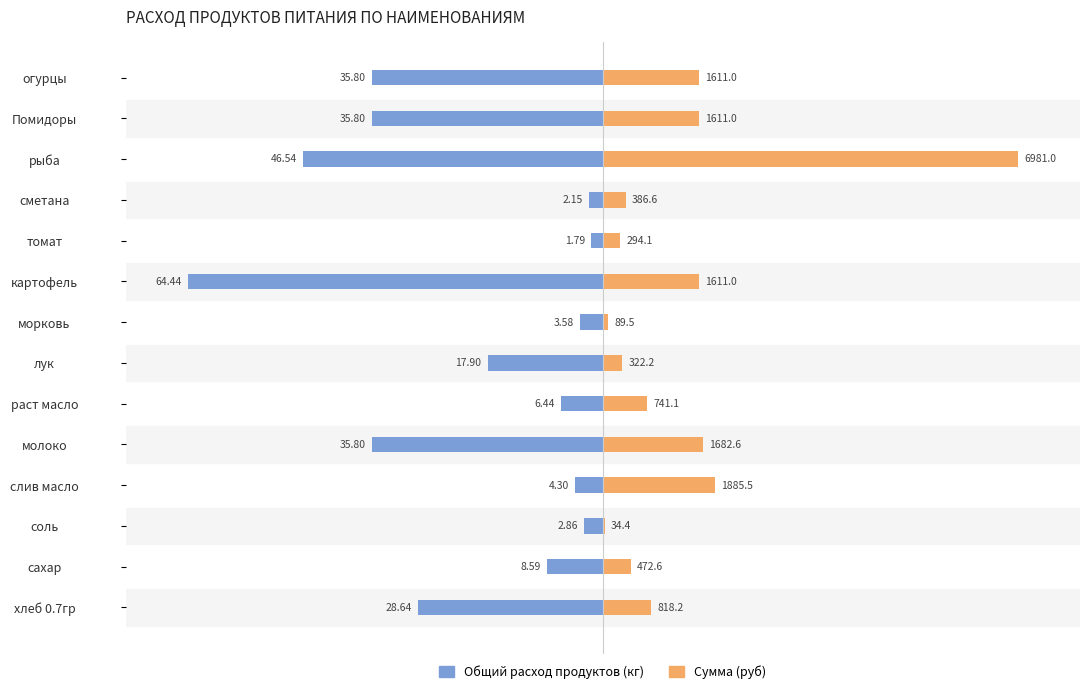

What are all the series names shown in the legend?

Общий расход продуктов (кг), Сумма (руб)